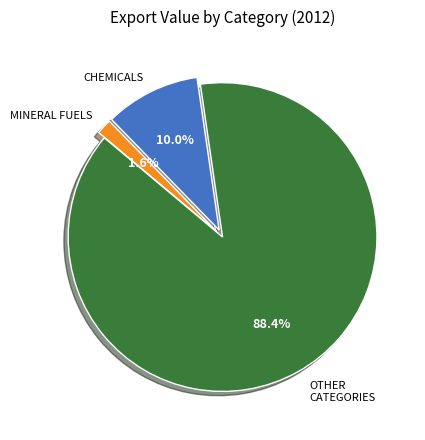

Does any single category account for the majority?

Yes